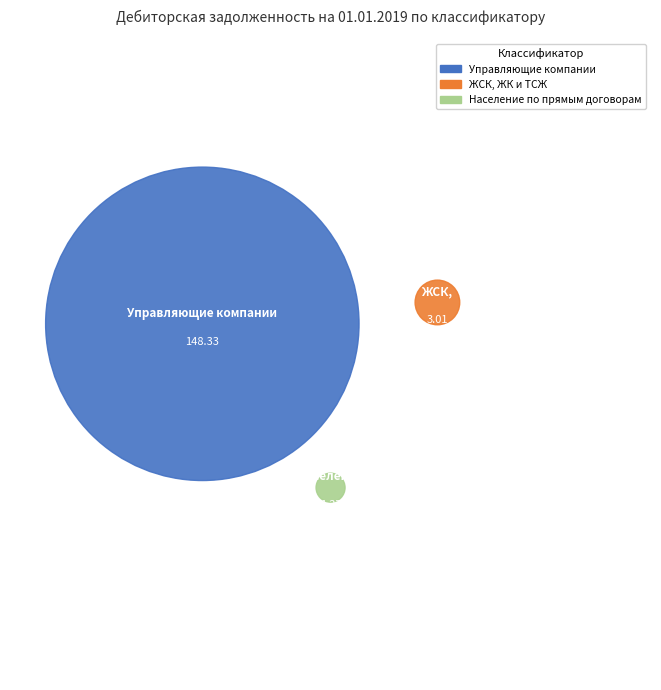

Is the sum of Управляющие компании and Население по прямым договорам greater than half?

Yes